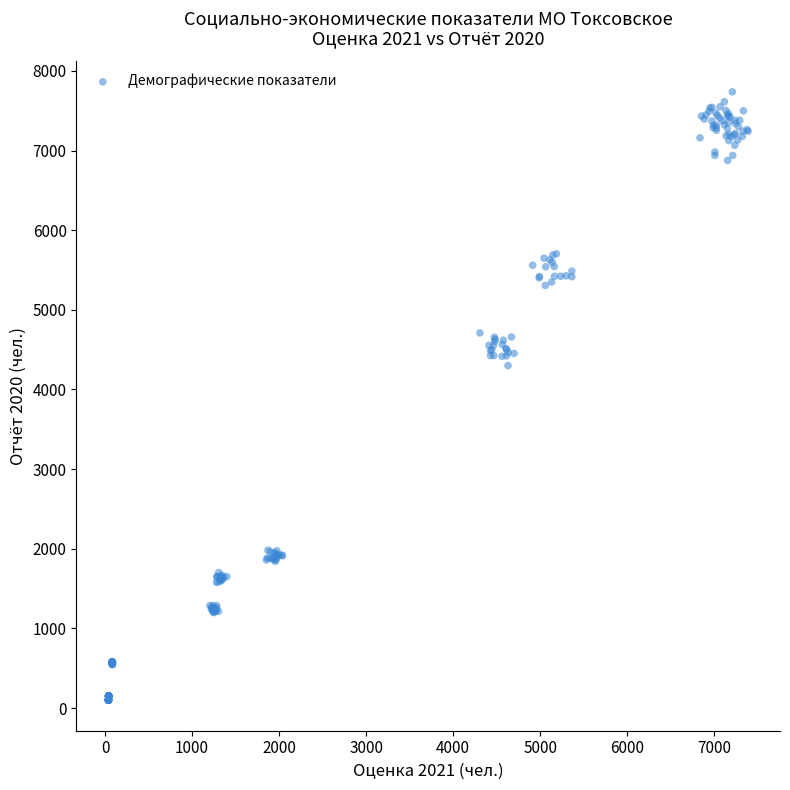

What Y value in the scatter plot is closest to 3917?

4299.6